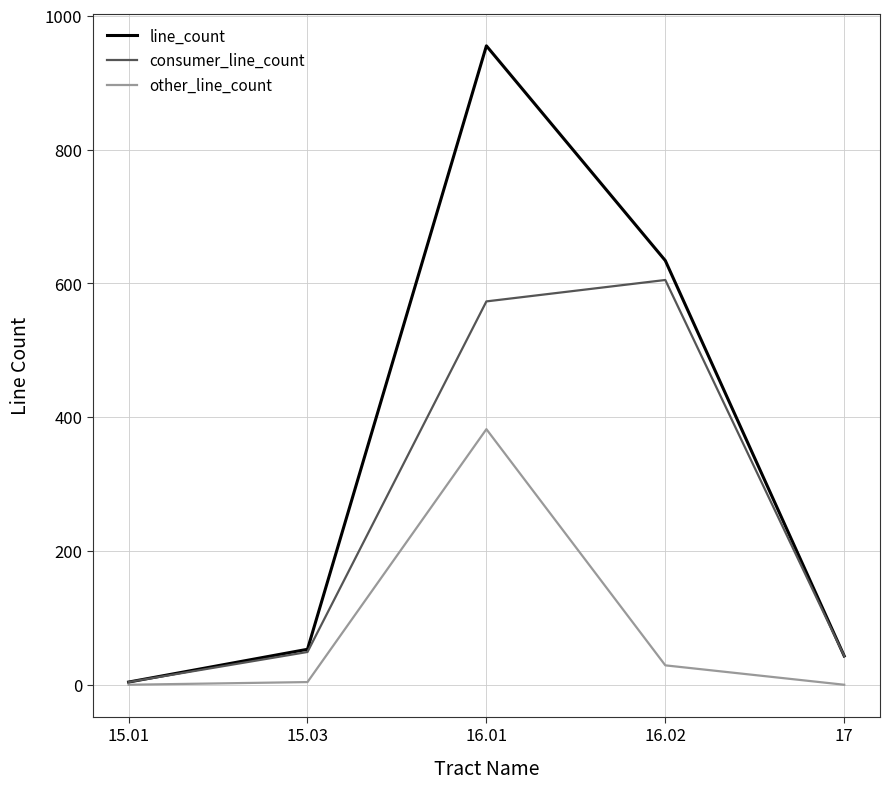

List the series in order of their peak value, lowest first.

other_line_count, consumer_line_count, line_count